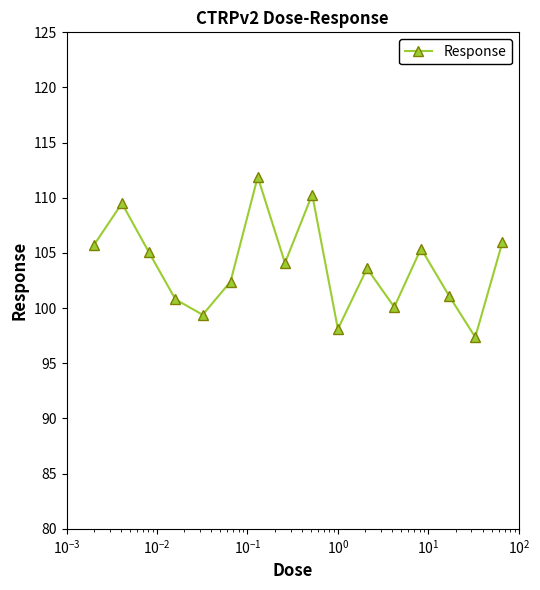

What is the value of the 4th point from the left?

100.8